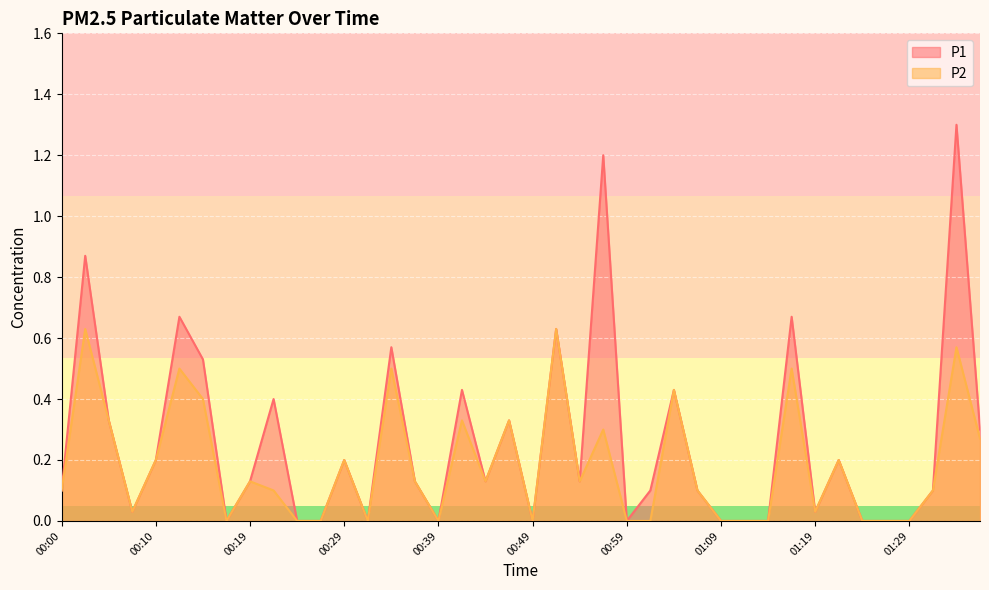

What is the label of the 4th point from the right?

01:29